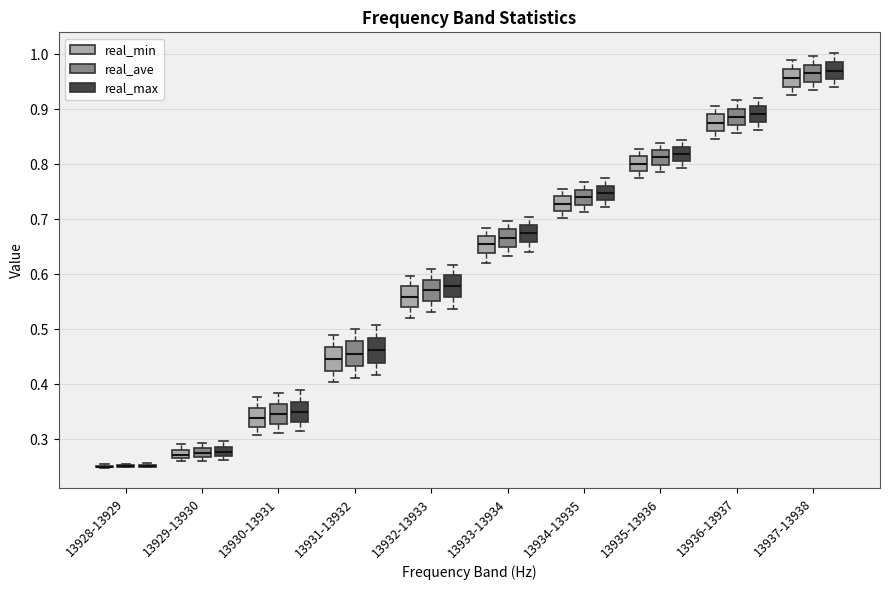

Reading left to right, read every box against the y-axis: the position of its median line, the range the box covers, and the ends of its whiskers. The values are not printed on the chart, so give them approximately, as read against the axis.

13928-13929 (real_min): box collapsed to a line at 0.25, whiskers 0.25 to 0.25
13928-13929 (real_ave): box collapsed to a line at 0.25, whiskers 0.25 to 0.26
13928-13929 (real_max): box collapsed to a line at 0.25, whiskers 0.25 to 0.26
13929-13930 (real_min): median 0.27, box 0.26 to 0.28, whiskers 0.26 (just below the box's lower edge) to 0.29
13929-13930 (real_ave): median 0.27 (inside the box), box 0.27 to 0.28, whiskers 0.26 to 0.29
13929-13930 (real_max): median 0.28, box 0.27 to 0.29, whiskers 0.26 to 0.30
13930-13931 (real_min): median 0.34, box 0.32 to 0.36, whiskers 0.31 to 0.38
13930-13931 (real_ave): median 0.34, box 0.33 to 0.36, whiskers 0.31 to 0.38
13930-13931 (real_max): median 0.35, box 0.33 to 0.37, whiskers 0.31 to 0.39
13931-13932 (real_min): median 0.45, box 0.42 to 0.47, whiskers 0.40 to 0.49
13931-13932 (real_ave): median 0.46, box 0.43 to 0.48, whiskers 0.41 to 0.50
13931-13932 (real_max): median 0.46, box 0.44 to 0.48, whiskers 0.42 to 0.51
13932-13933 (real_min): median 0.56, box 0.54 to 0.58, whiskers 0.52 to 0.60
13932-13933 (real_ave): median 0.57, box 0.55 to 0.59, whiskers 0.53 to 0.61
13932-13933 (real_max): median 0.58, box 0.56 to 0.60, whiskers 0.54 to 0.62
13933-13934 (real_min): median 0.65, box 0.64 to 0.67, whiskers 0.62 to 0.68
13933-13934 (real_ave): median 0.67, box 0.65 to 0.68, whiskers 0.63 to 0.70
13933-13934 (real_max): median 0.67, box 0.66 to 0.69, whiskers 0.64 to 0.70
13934-13935 (real_min): median 0.73, box 0.71 to 0.74, whiskers 0.70 to 0.76
13934-13935 (real_ave): median 0.74, box 0.73 to 0.75, whiskers 0.71 to 0.77
13934-13935 (real_max): median 0.75, box 0.73 to 0.76, whiskers 0.72 to 0.77
13935-13936 (real_min): median 0.80, box 0.79 to 0.81, whiskers 0.77 to 0.83
13935-13936 (real_ave): median 0.81, box 0.80 to 0.82, whiskers 0.79 to 0.84
13935-13936 (real_max): median 0.82, box 0.81 to 0.83, whiskers 0.79 to 0.84
13936-13937 (real_min): median 0.87, box 0.86 to 0.89, whiskers 0.85 to 0.91
13936-13937 (real_ave): median 0.89, box 0.87 to 0.90, whiskers 0.86 to 0.92
13936-13937 (real_max): median 0.89, box 0.88 to 0.91, whiskers 0.86 to 0.92
13937-13938 (real_min): median 0.96, box 0.94 to 0.97, whiskers 0.93 to 0.99
13937-13938 (real_ave): median 0.96, box 0.95 to 0.98, whiskers 0.93 to 1.00
13937-13938 (real_max): median 0.97, box 0.95 to 0.99, whiskers 0.94 to 1.00